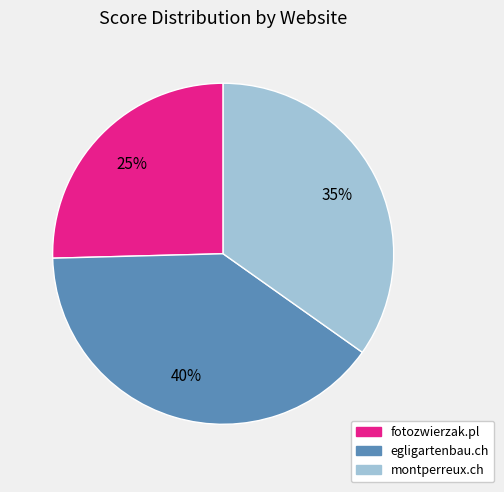

To the nearest percent, what is the average slice percentage?

33%